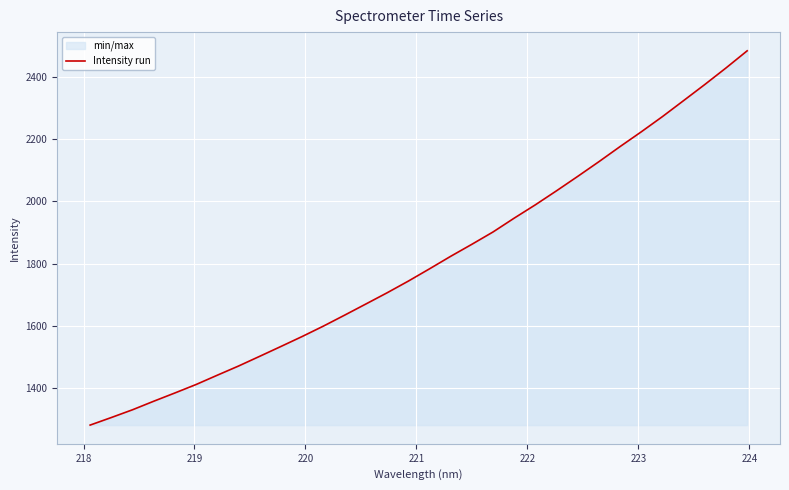

How many lines are shown in the chart?

1